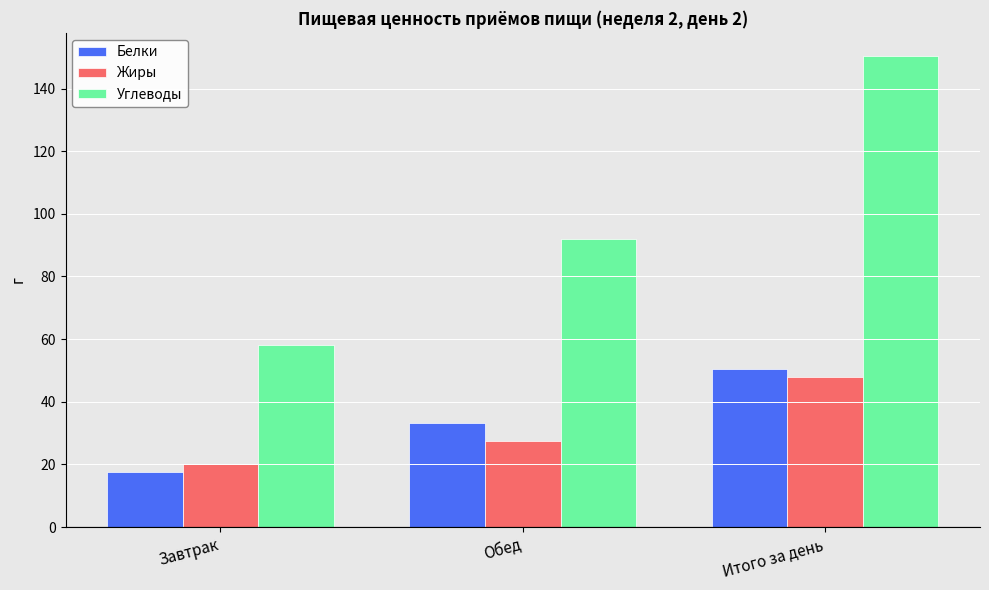

What is the difference between the Жиры values at Обед and Итого за день?

20.2